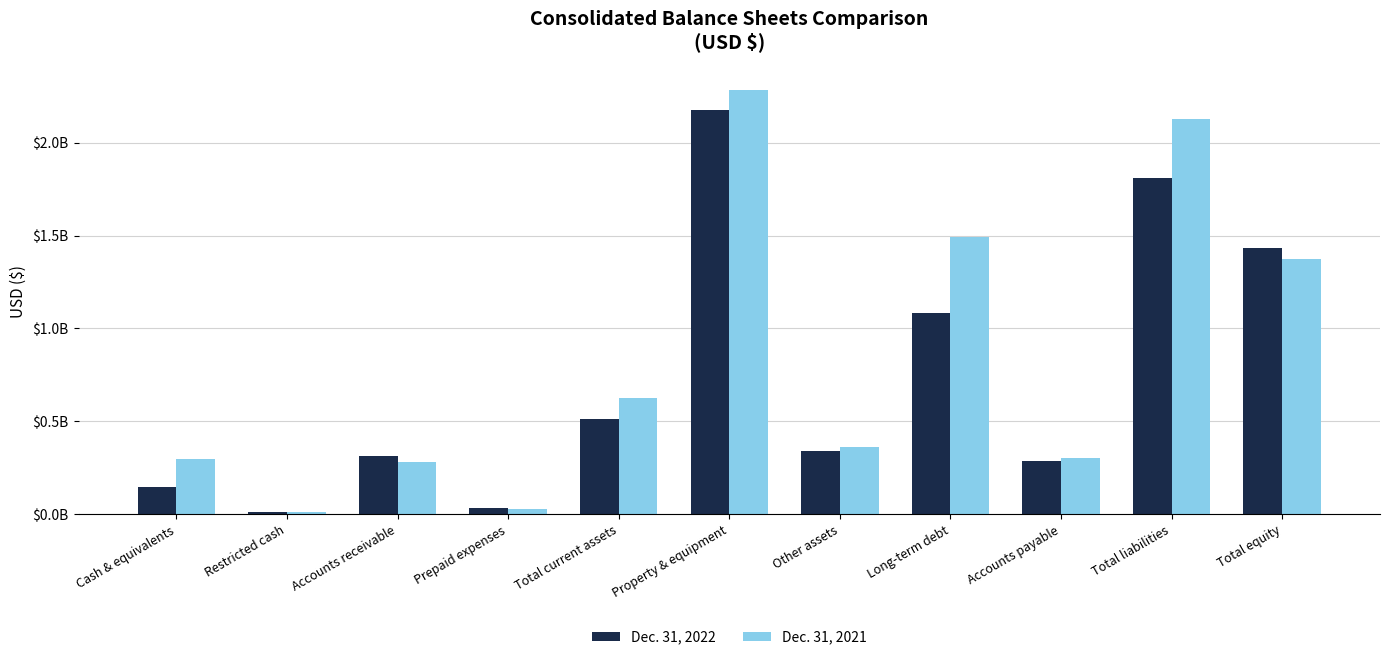

What are all the series names shown in the legend?

Dec. 31, 2022, Dec. 31, 2021